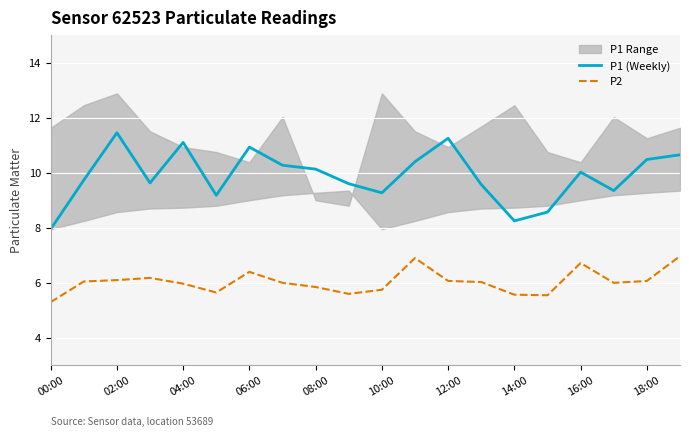

How many values in the P1 (Weekly) series exceed 10?

10